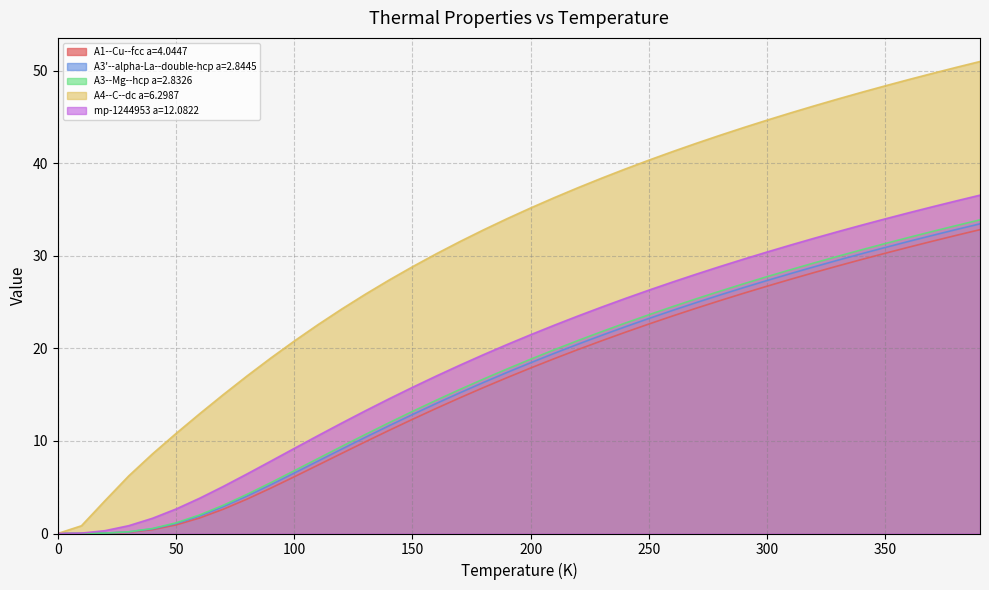

True or false: A3'--alpha-La--double-hcp a=2.8445 and A3--Mg--hcp a=2.8326 cross at least once.

True